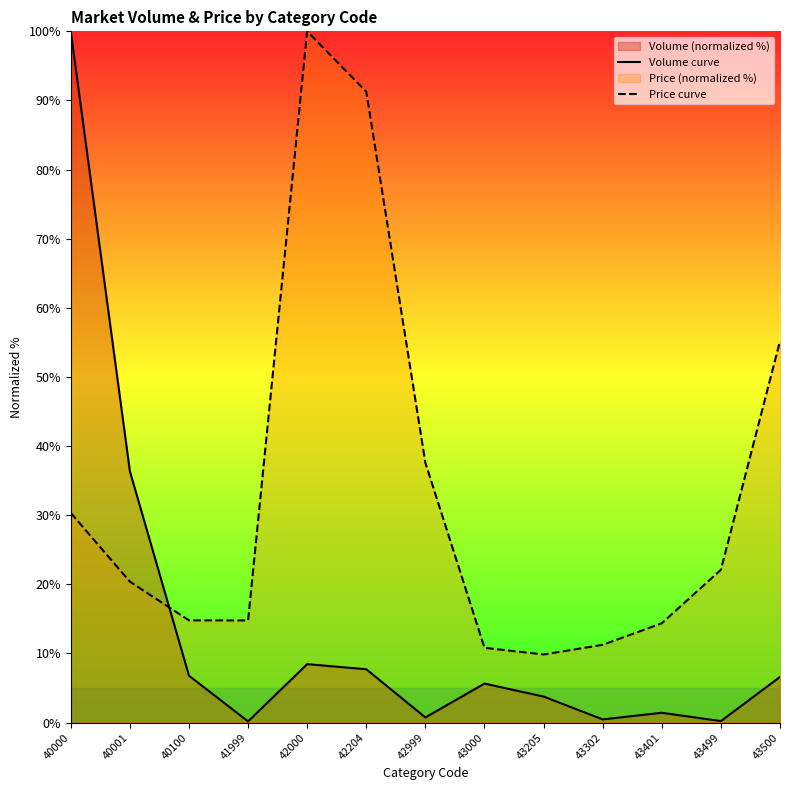

What is the average value of the Price curve series?

33.3